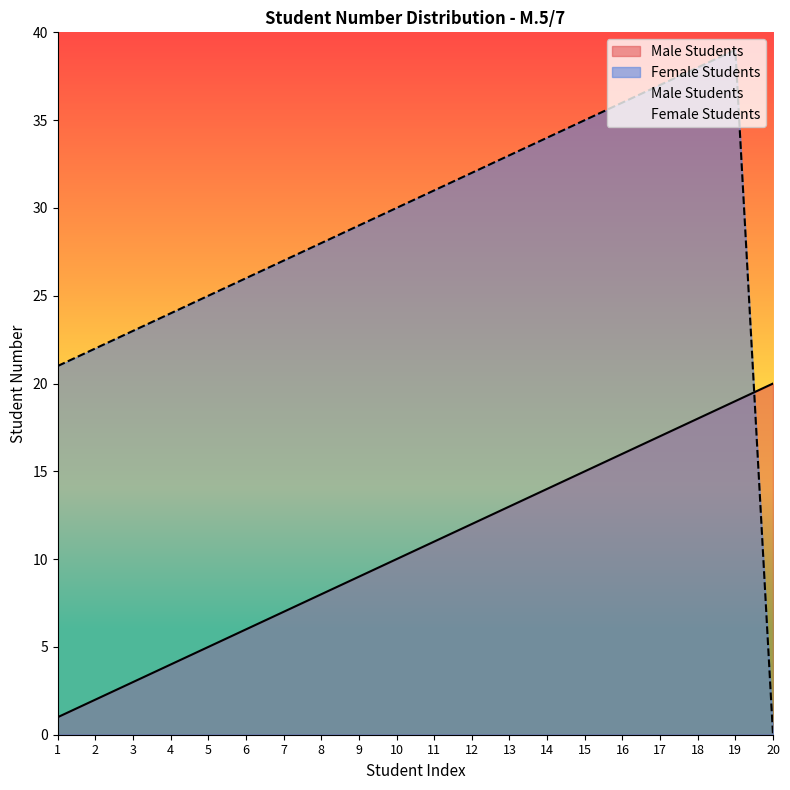

Is it true that Male Students equals 16 at 16?

True